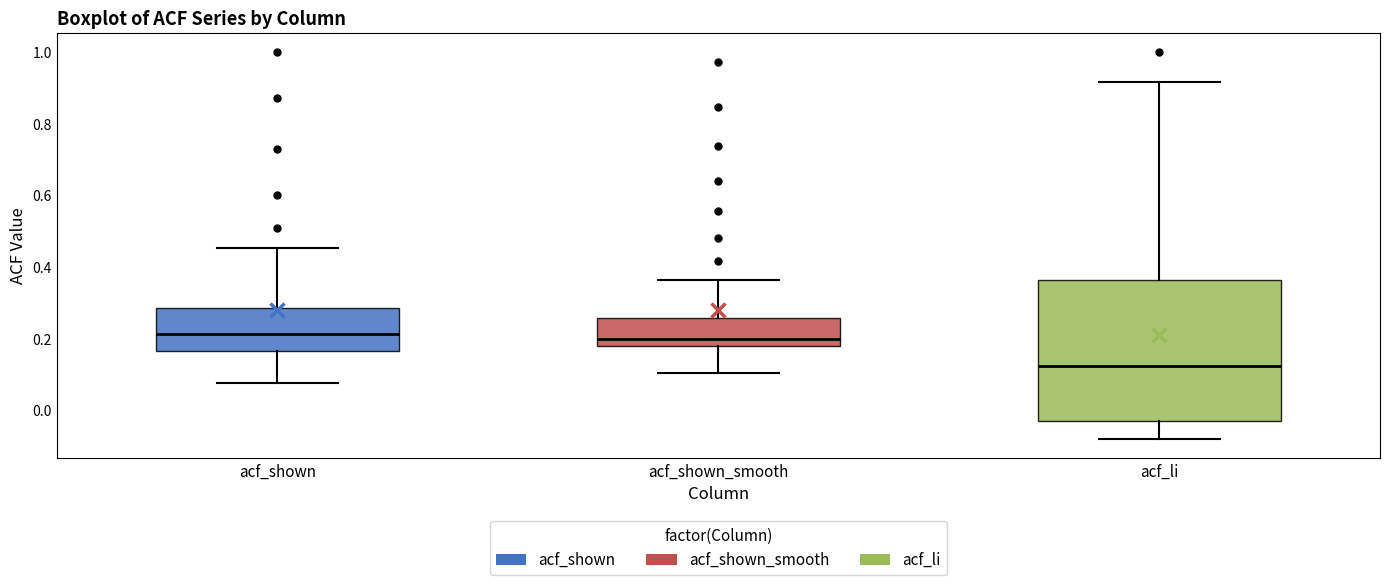

Reading left to right, transcribe this box plot: for each box, give where its median line is, the range the box spans, and where its two whiskers end, as read against the y-axis. The values are not printed on the chart, so give them approximately, as read against the axis.

acf_shown: median 0.22, box 0.16 to 0.28, whiskers 0.08 to 0.46
acf_shown_smooth: median 0.20, box 0.18 to 0.26, whiskers 0.10 to 0.36
acf_li: median 0.12, box -0.02 to 0.36, whiskers -0.08 to 0.92